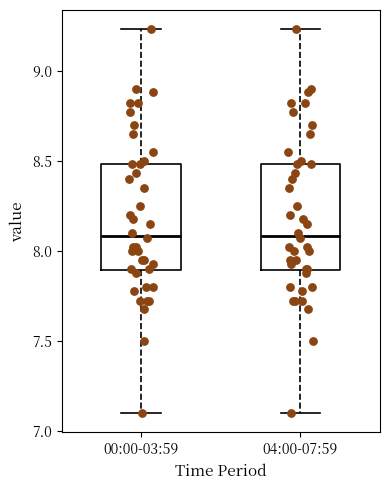

Reading left to right, transcribe this box plot: for each box, give where its median line is, the range the box spans, and where its two whiskers end, as read against the y-axis. The values are not printed on the chart, so give them approximately, as read against the axis.

00:00-03:59: median 8.10, box 7.90 to 8.50, whiskers 7.10 to 9.25
04:00-07:59: median 8.10, box 7.90 to 8.50, whiskers 7.10 to 9.25